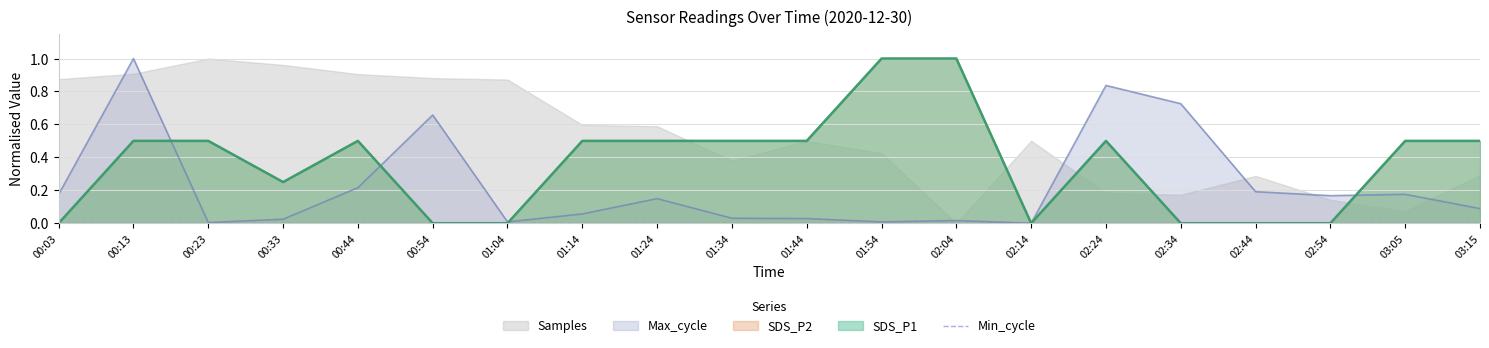

What is the difference between the SDS_P1 values at 00:44 and 02:34?

0.5